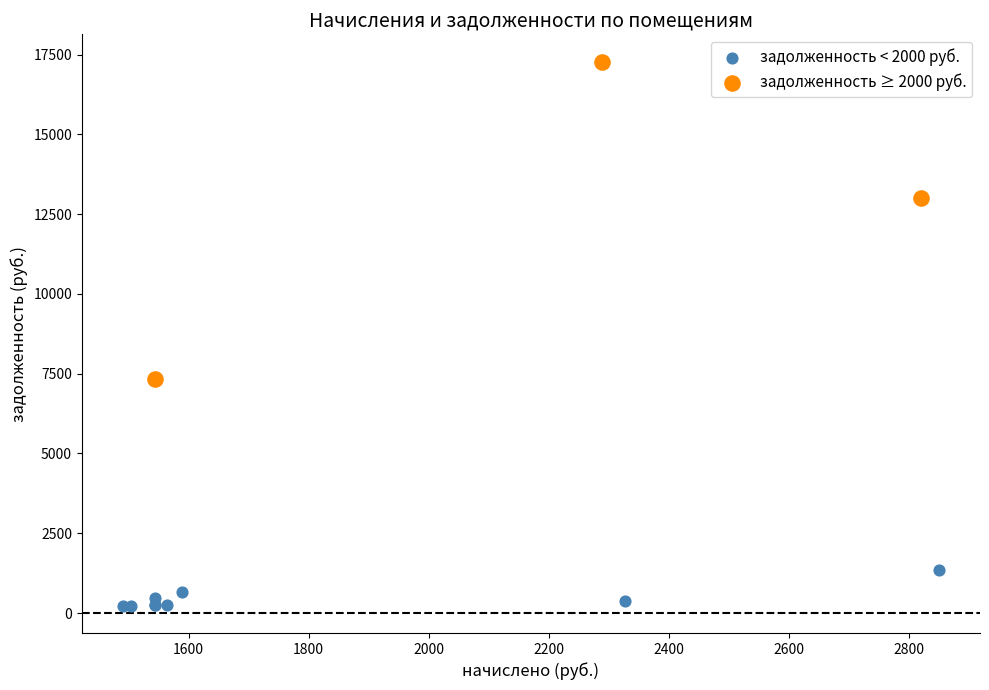

Which series contains the lowest Y value?

задолженность < 2000 руб.